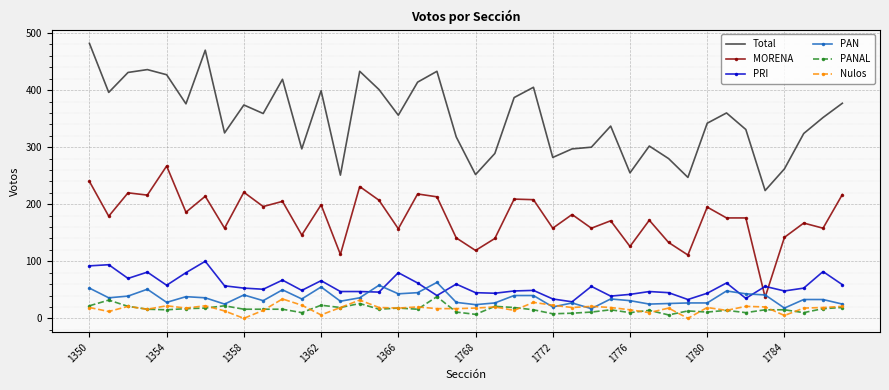

True or false: Total and PRI cross at least once.

False